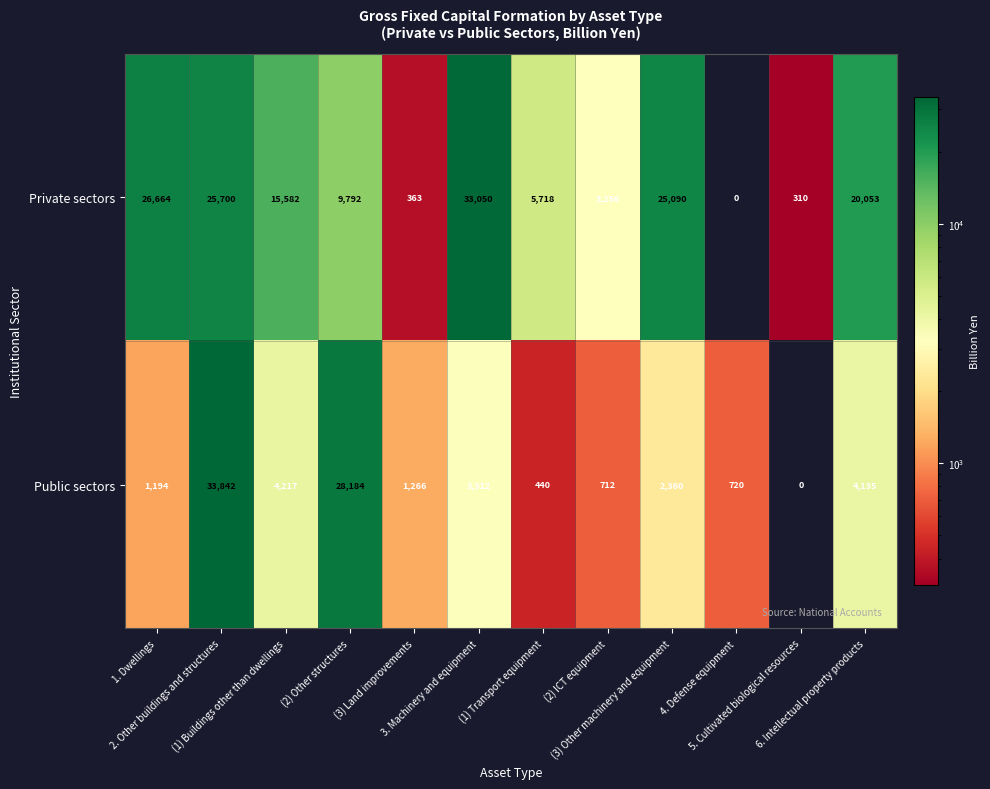

What is the highest value of the Public sectors series?

33842